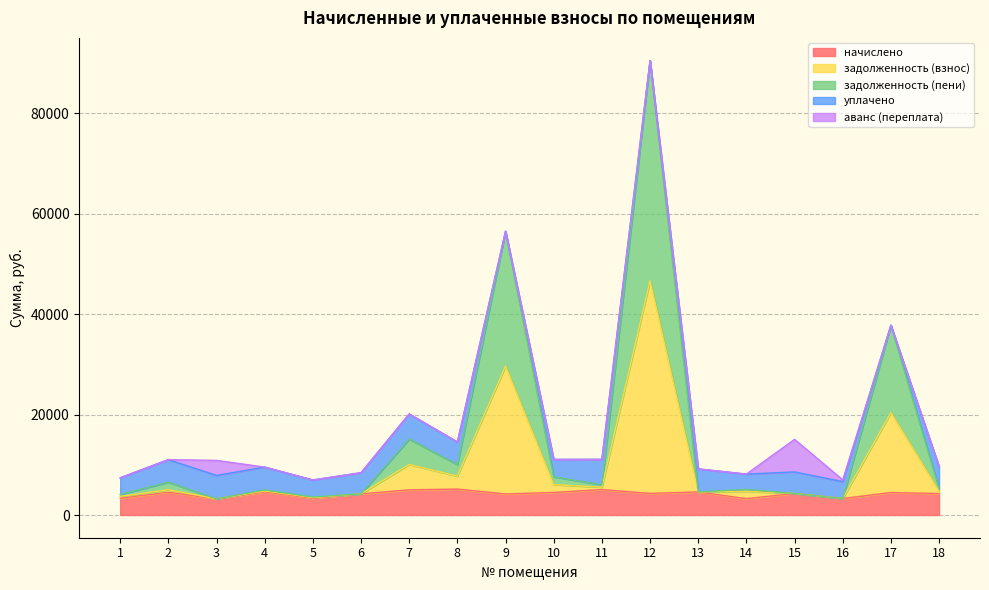

At which category is the sum across all series the highest?

12